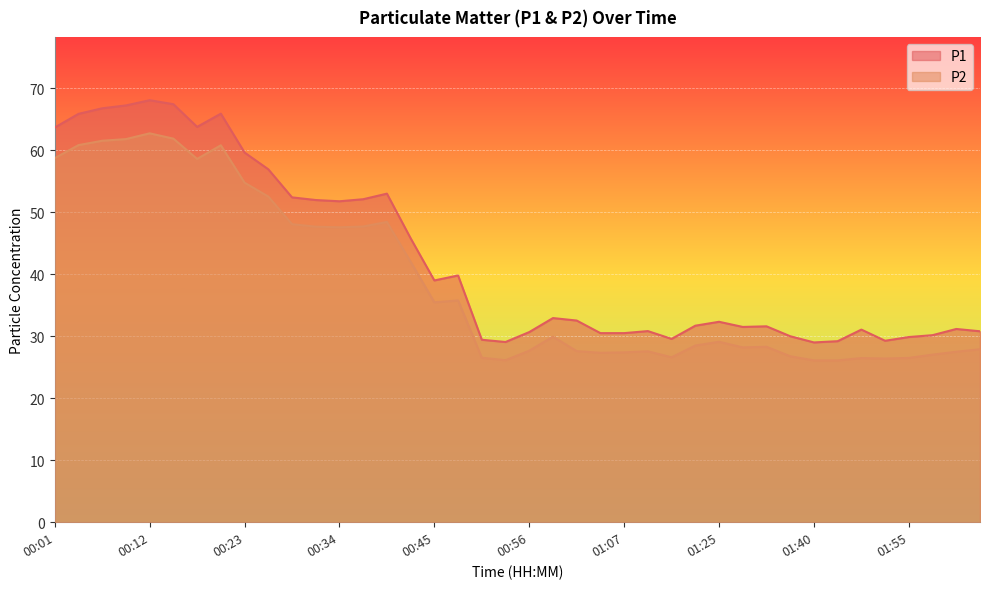

How many lines are shown in the chart?

2